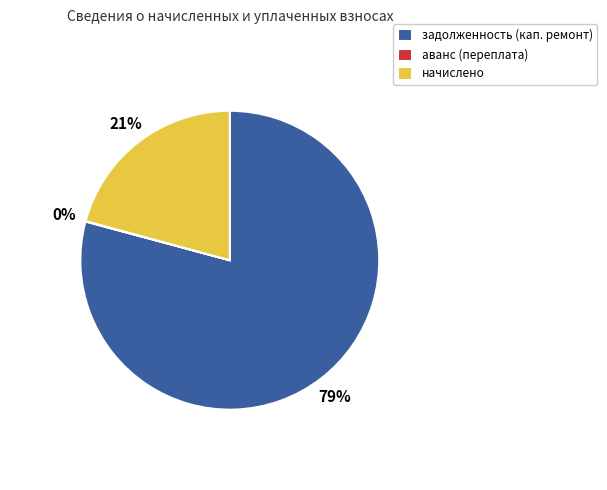

Is there any slice that represents more than half of the pie?

Yes